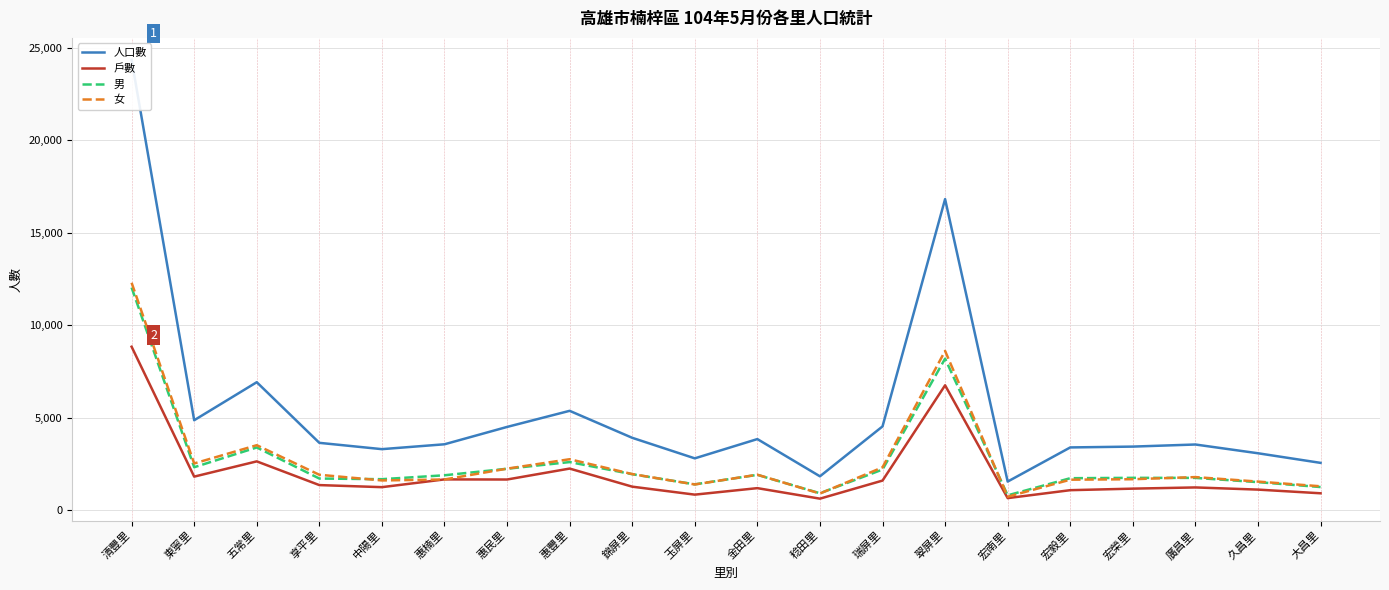

At which category is the sum across all series the highest?

清豐里